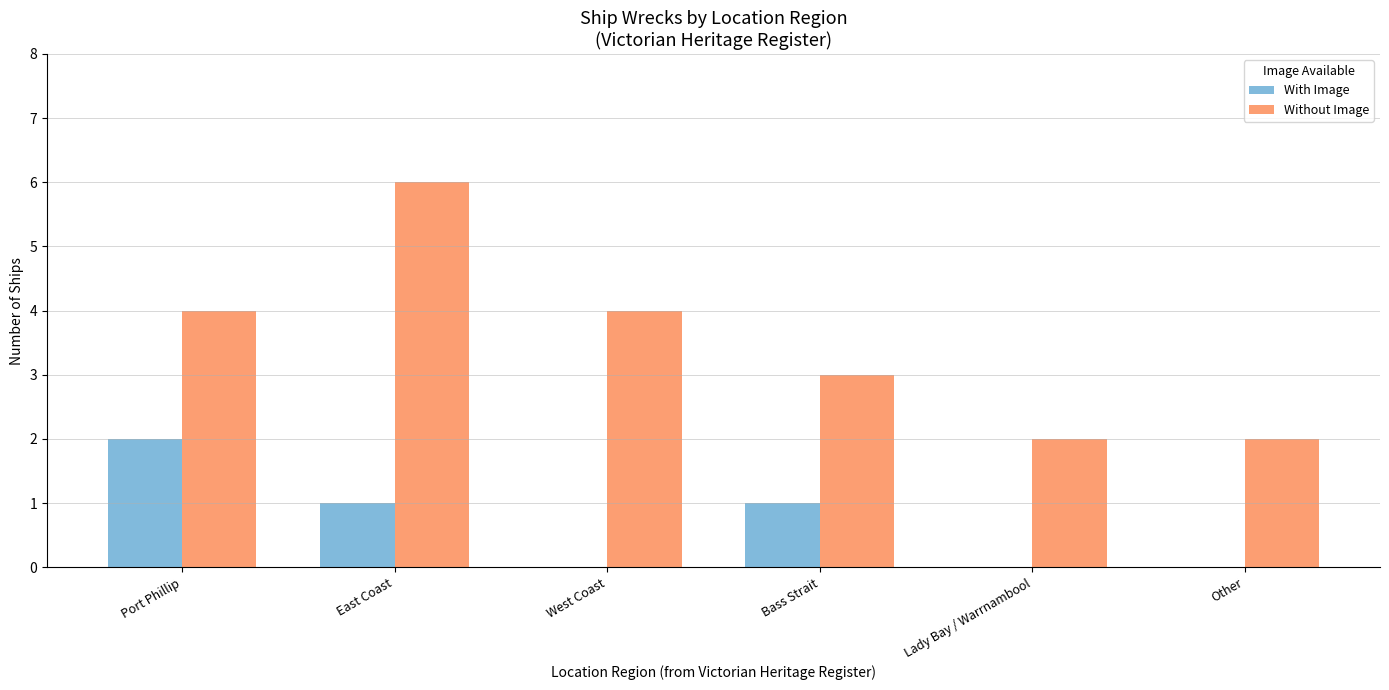

The With Image series shows 0 at Lady Bay / Warrnambool. True or false?

True